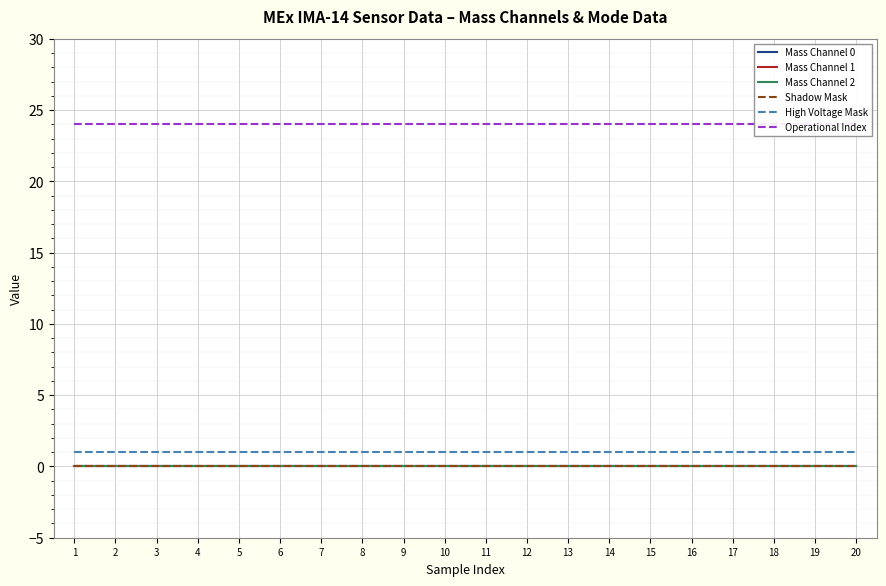

The Mass Channel 2 series shows 0 at 12. True or false?

True